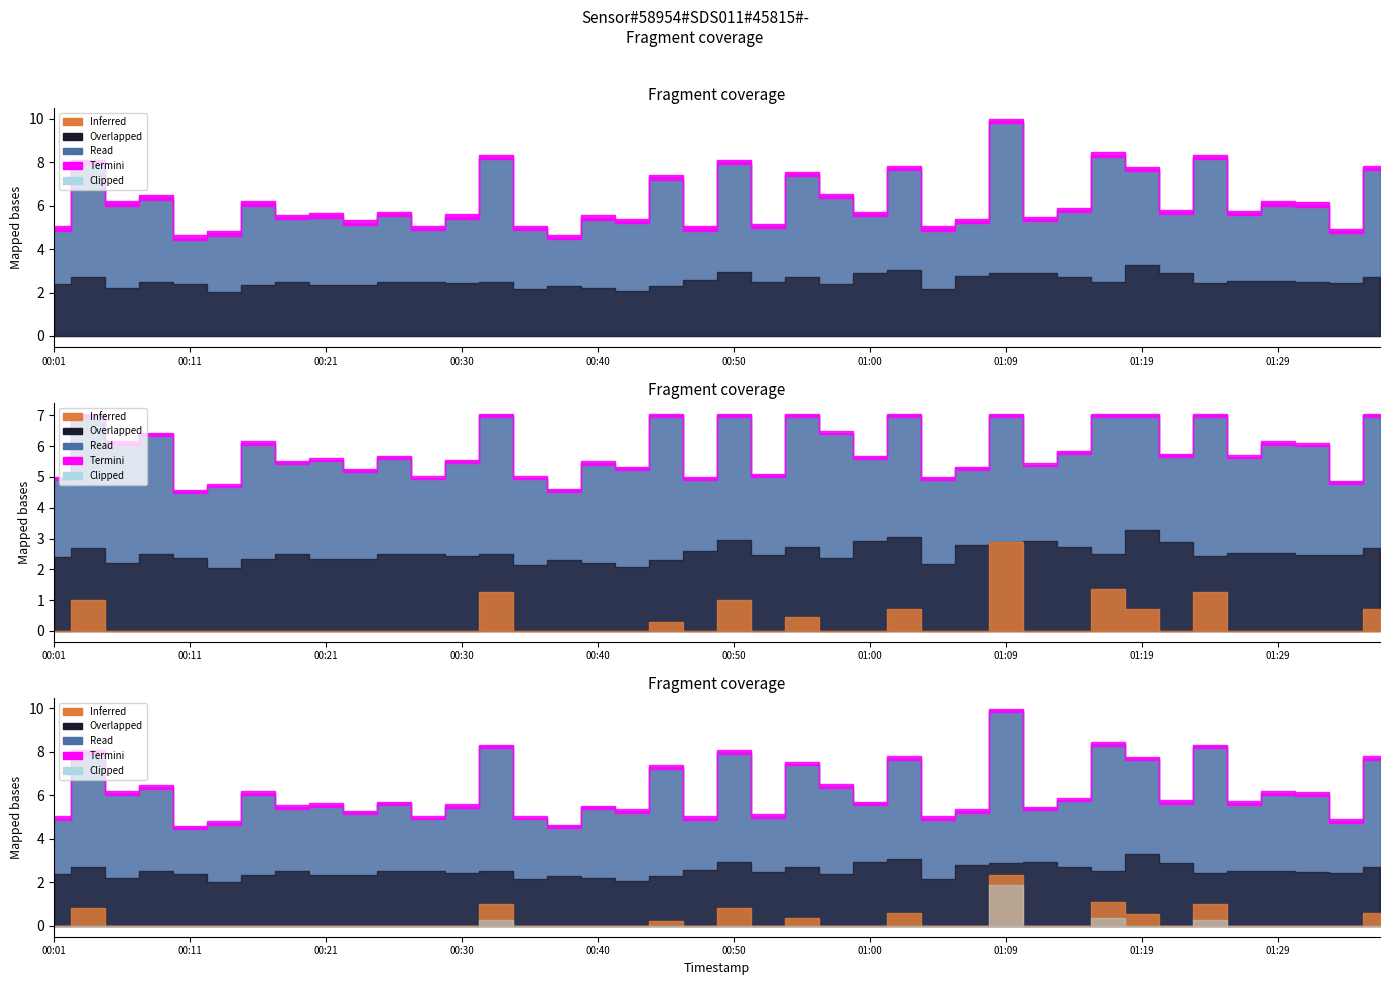

What is the spread (max minus min) of values at 00:50?

5.0